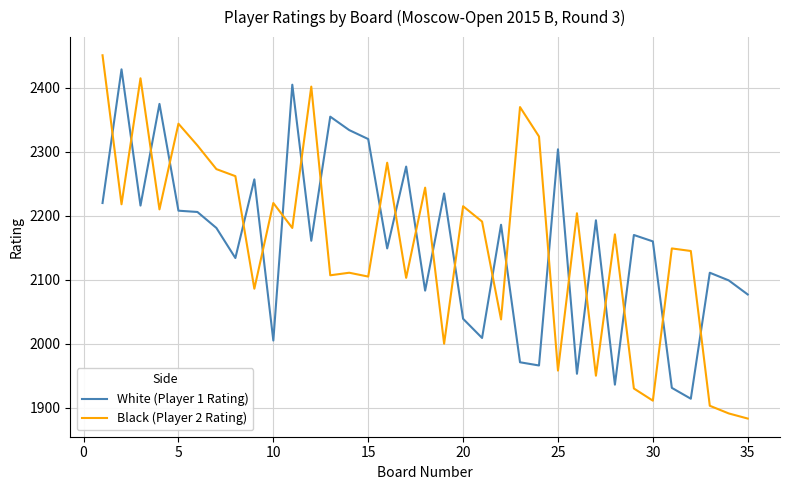

What is the minimum value shown in the chart?

1883